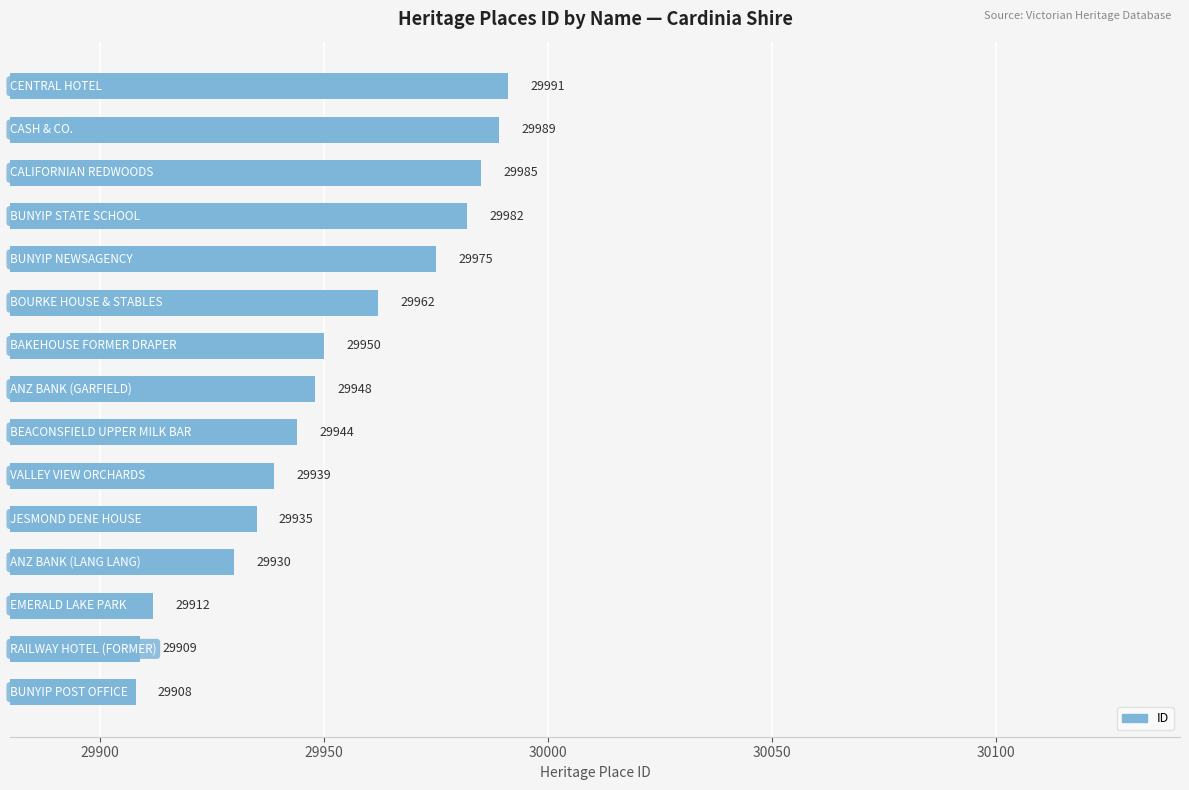

What is the minimum value shown in the chart?

29908